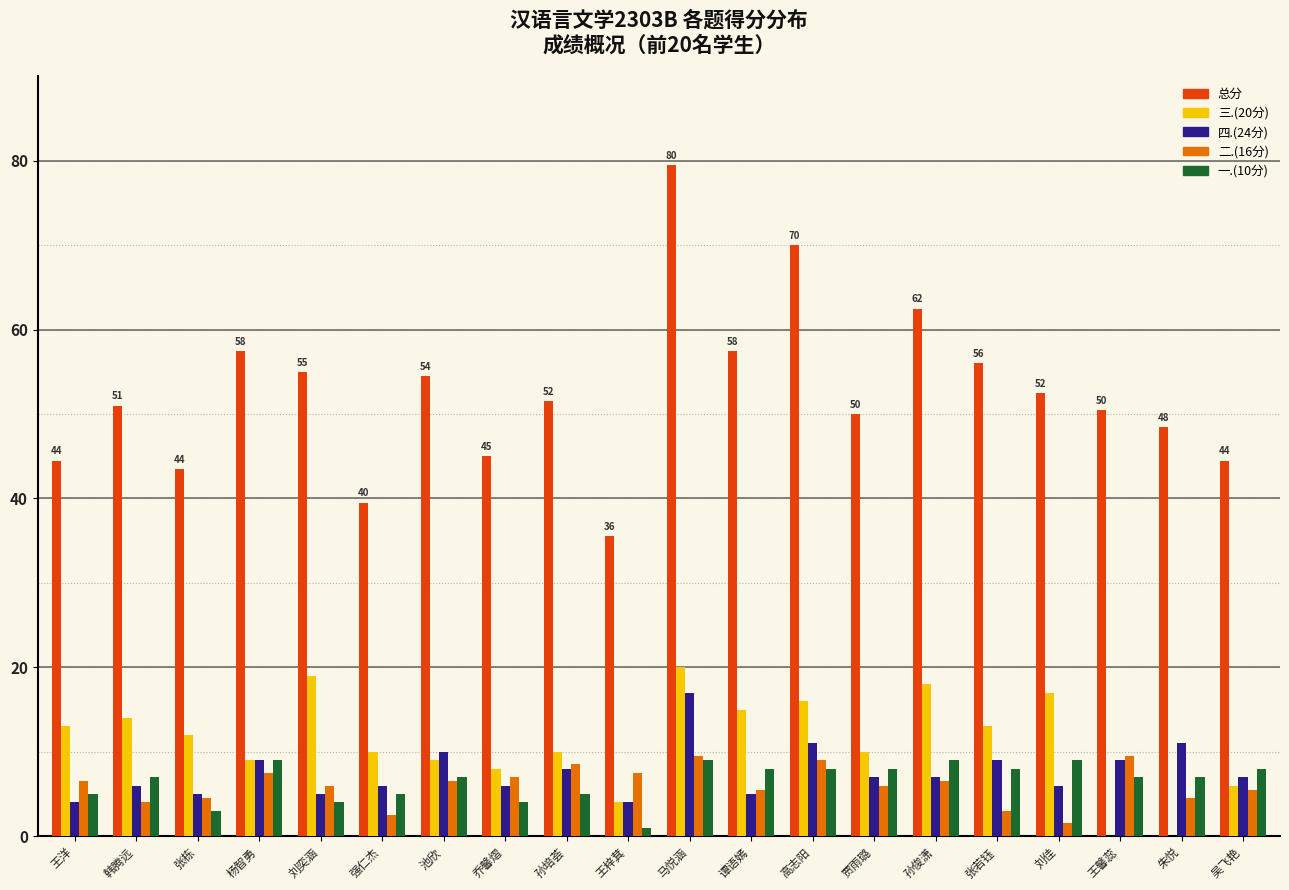

True or false: 四.(24分) has a value of 3.7 at 孙培荟.

False